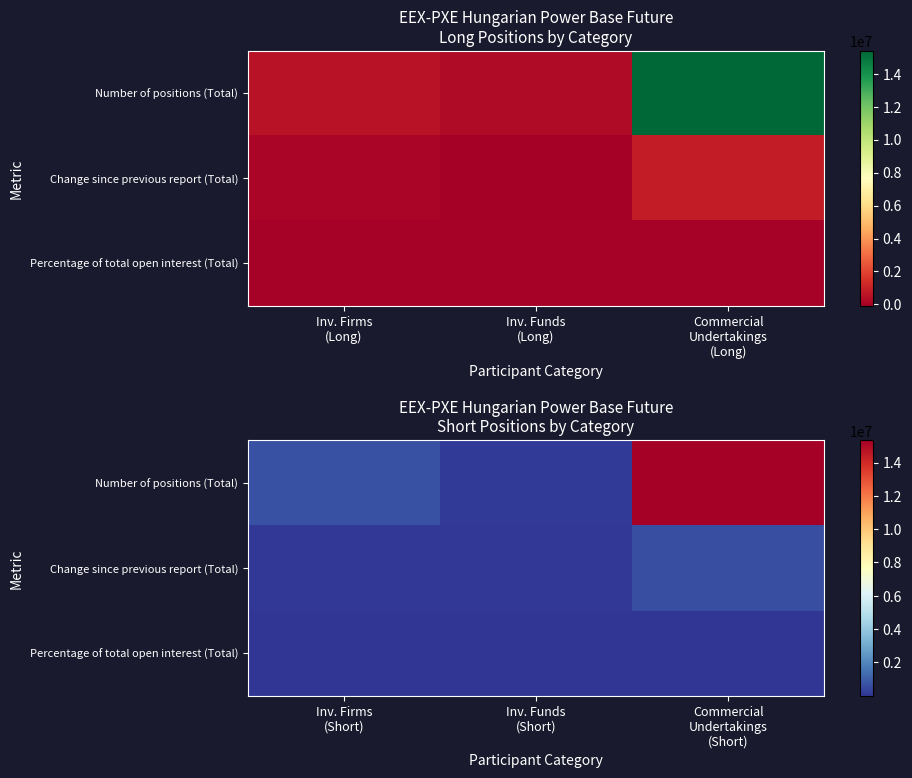

The Change since previous report (Total) series shows 645300.0 at Commercial Undertakings (Short). True or false?

True